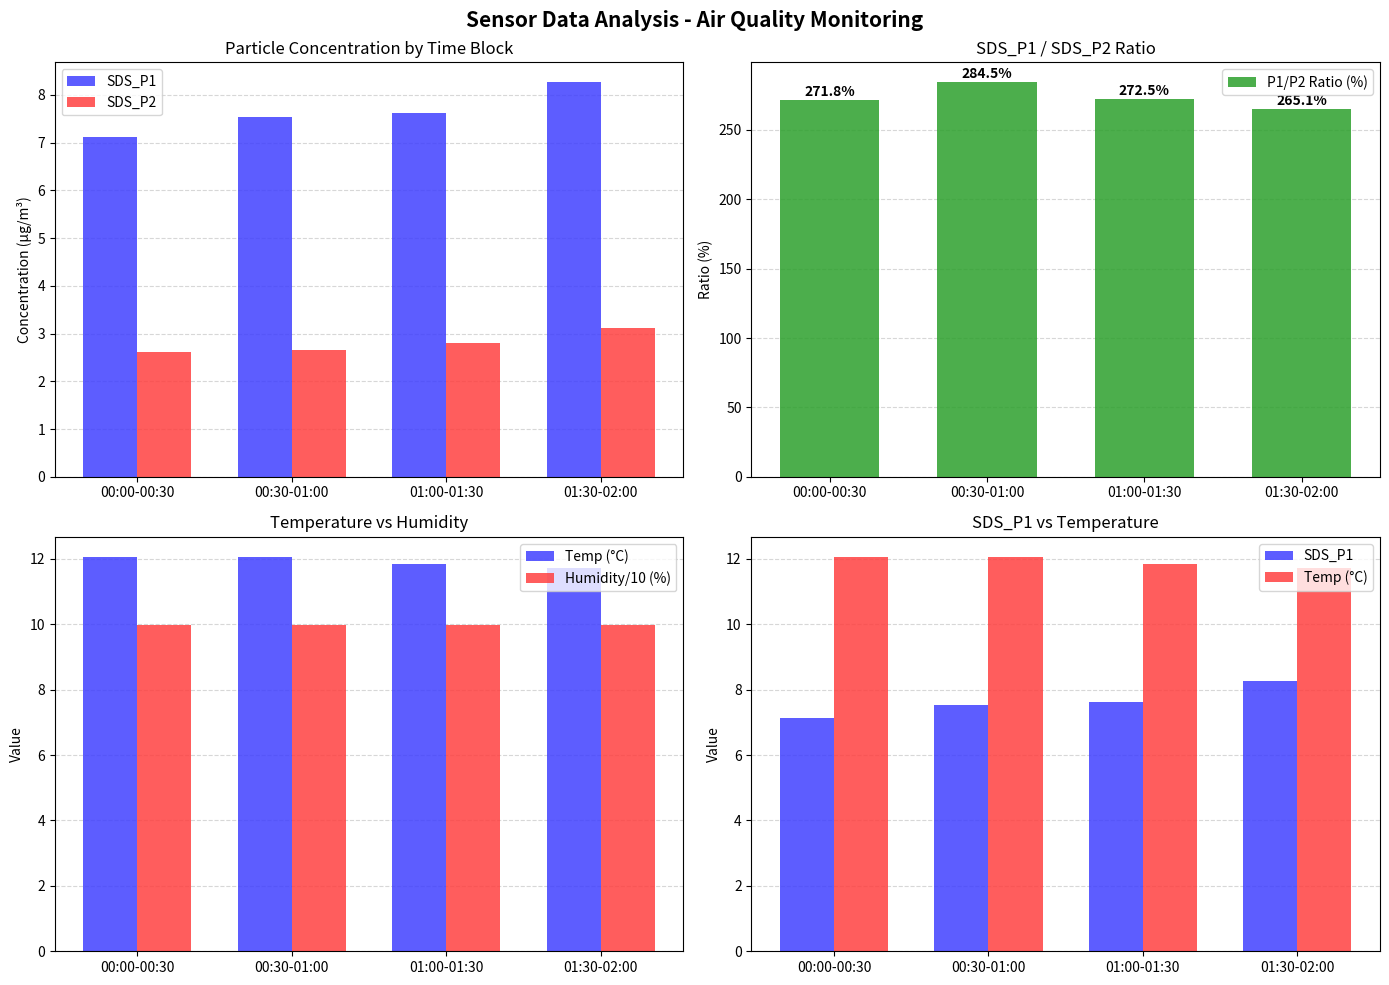

What is the average value of the Humidity/10 (%) series?

10.0